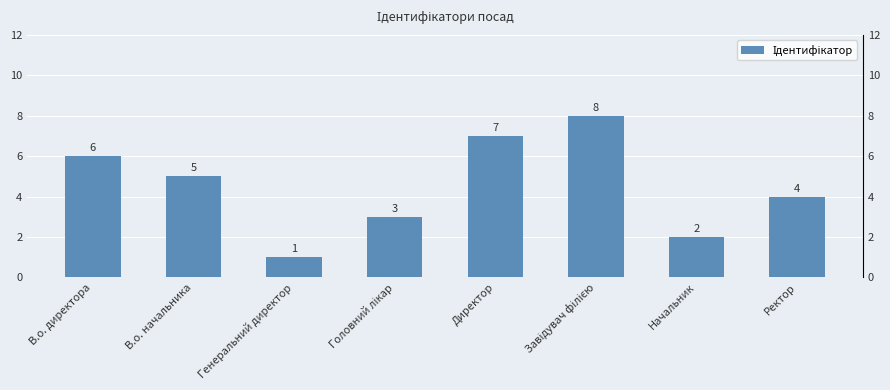

Where does the data first go above 5?

В.о. директора